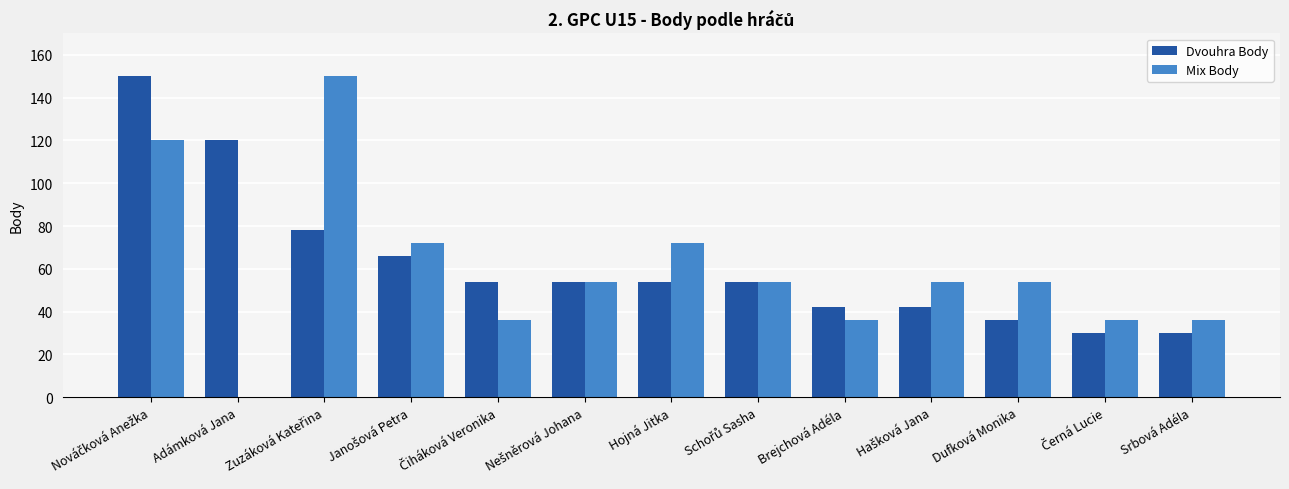

What is the sum of all Mix Body values?

774